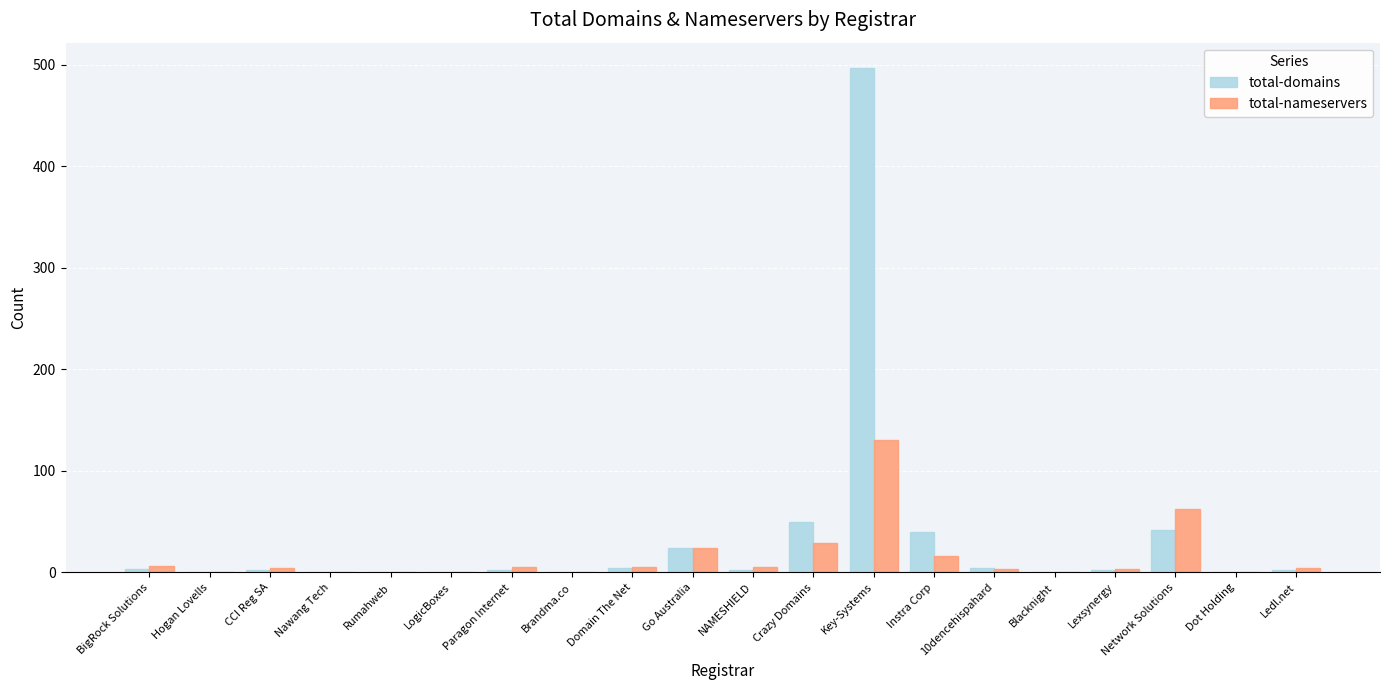

What is the highest value of the total-nameservers series?

130